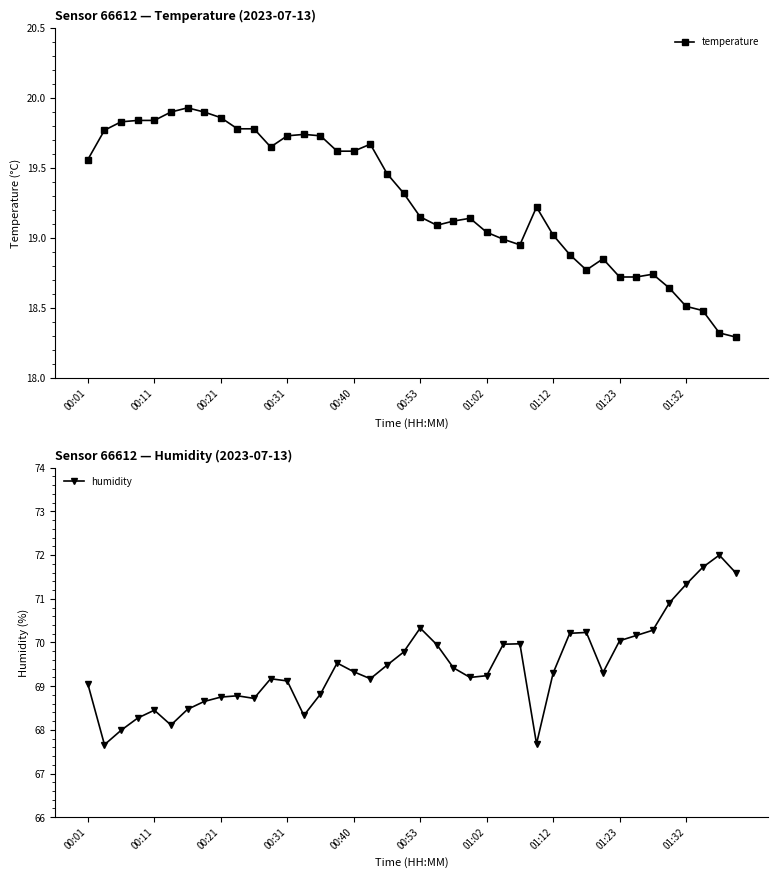

What is the difference between the maximum and minimum values in the humidity series?

4.3